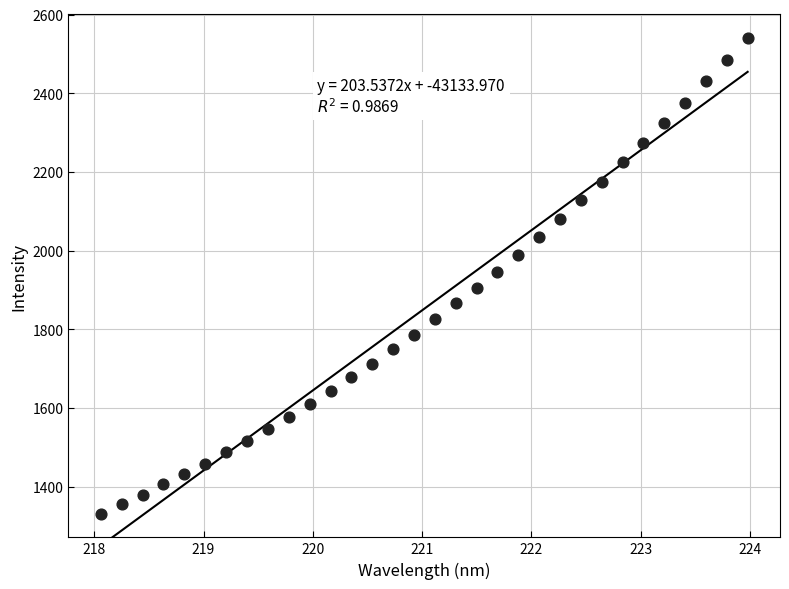

What is the range of X values (max minus min)?

5.9